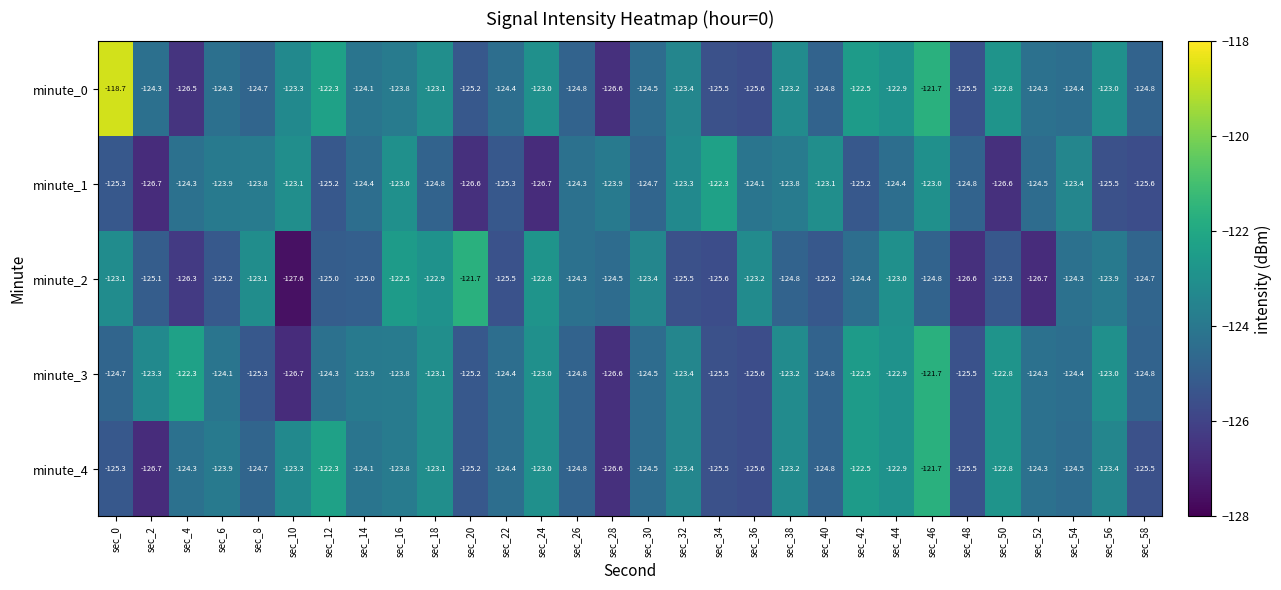

Which series has the largest total across all categories?

minute_0